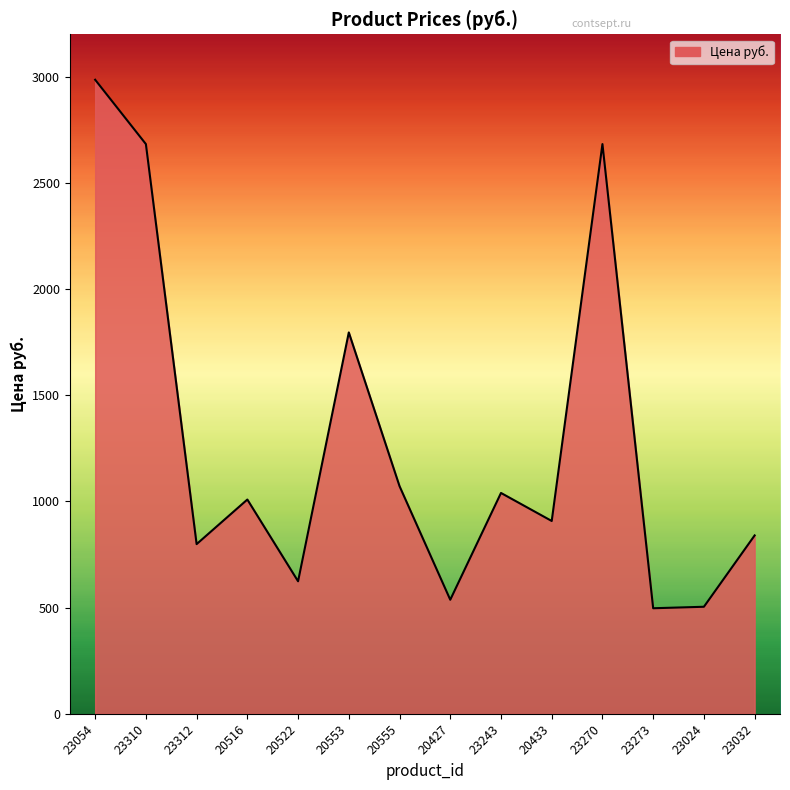

The chart shows a value of 697 at 23273. True or false?

False